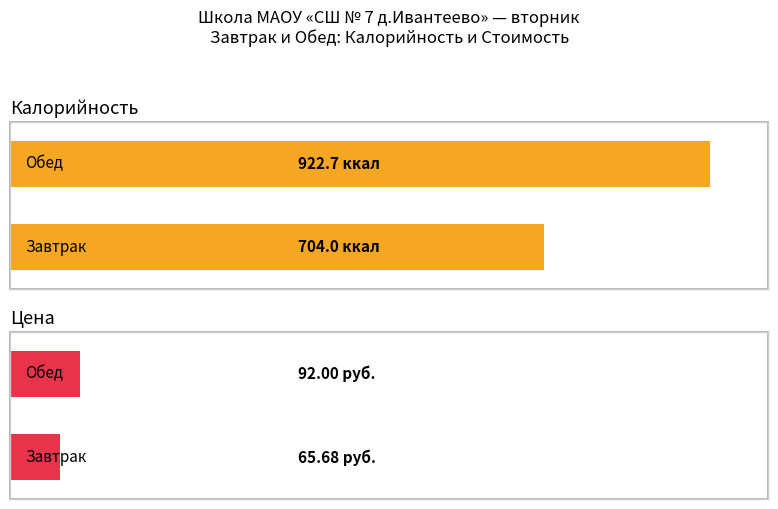

What is the average value of the Цена series?

78.8